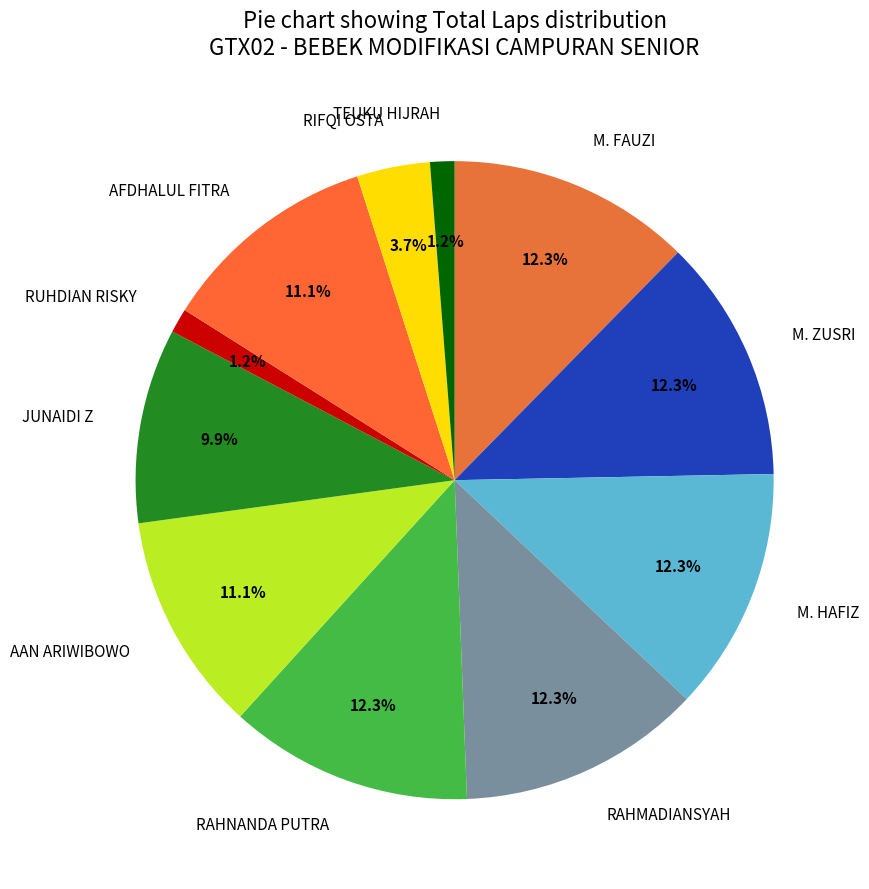

Is the sum of M. HAFIZ and TEUKU HIJRAH greater than half?

No